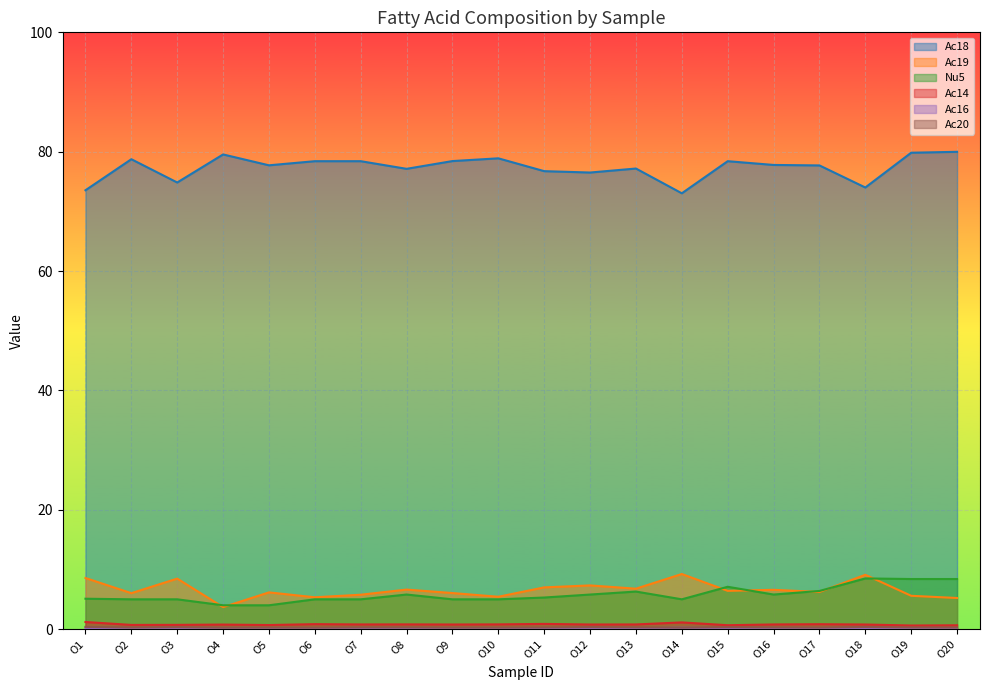

Which series has the widest spread of values?

Ac18